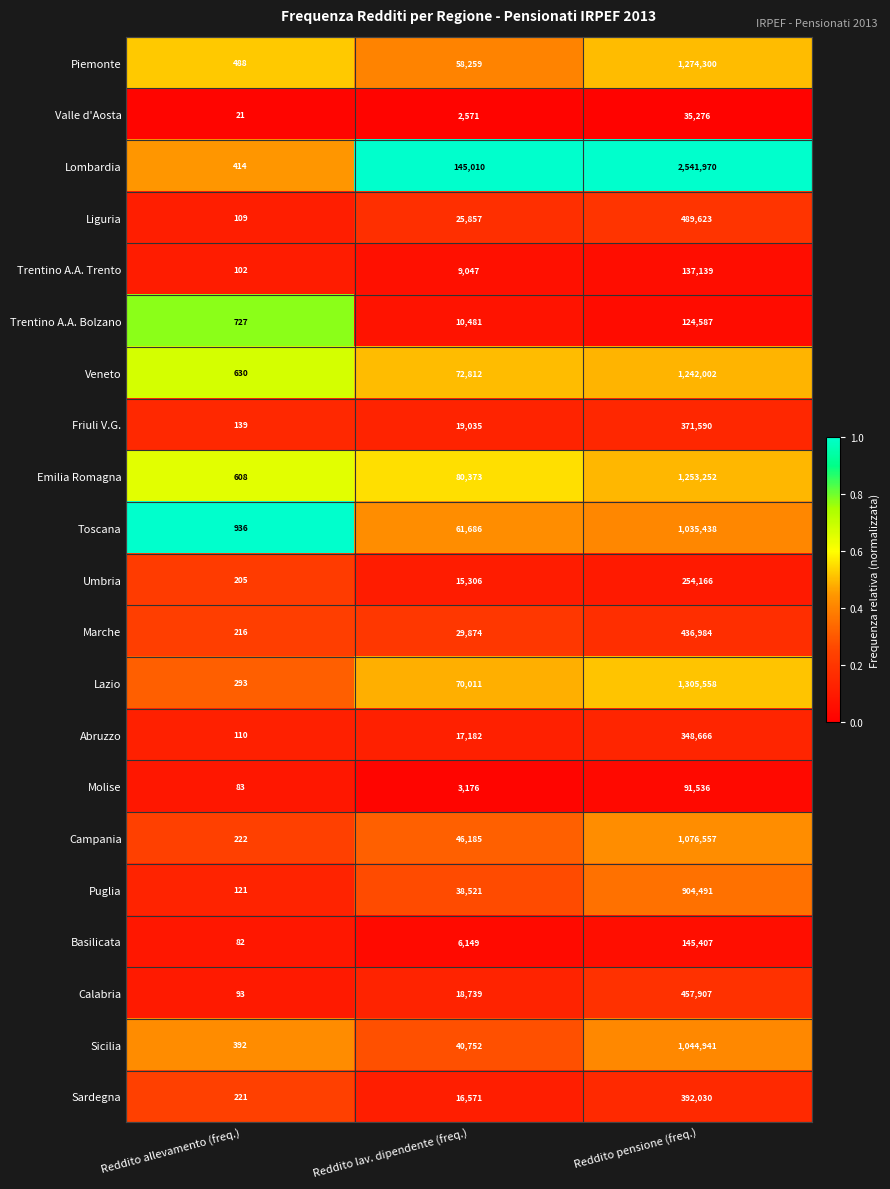

What is the difference between the Trentino A.A. Trento values at Reddito lav. dipendente (freq.) and Reddito allevamento (freq.)?

8945